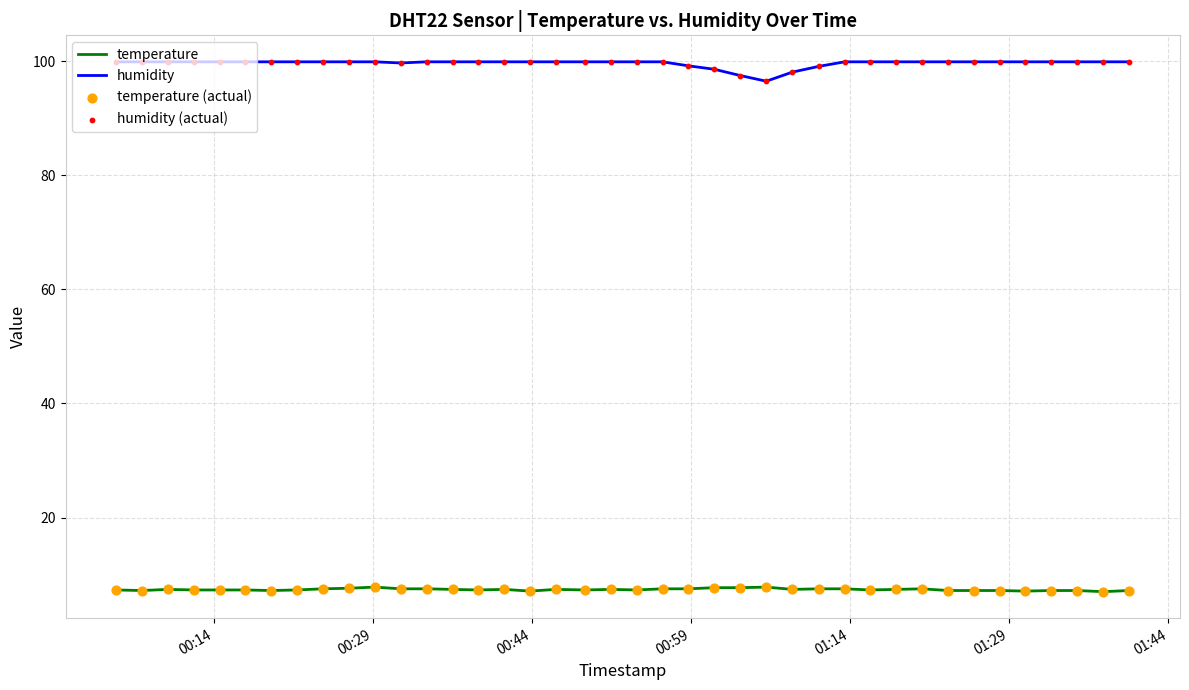

Which series has the largest total across all categories?

humidity